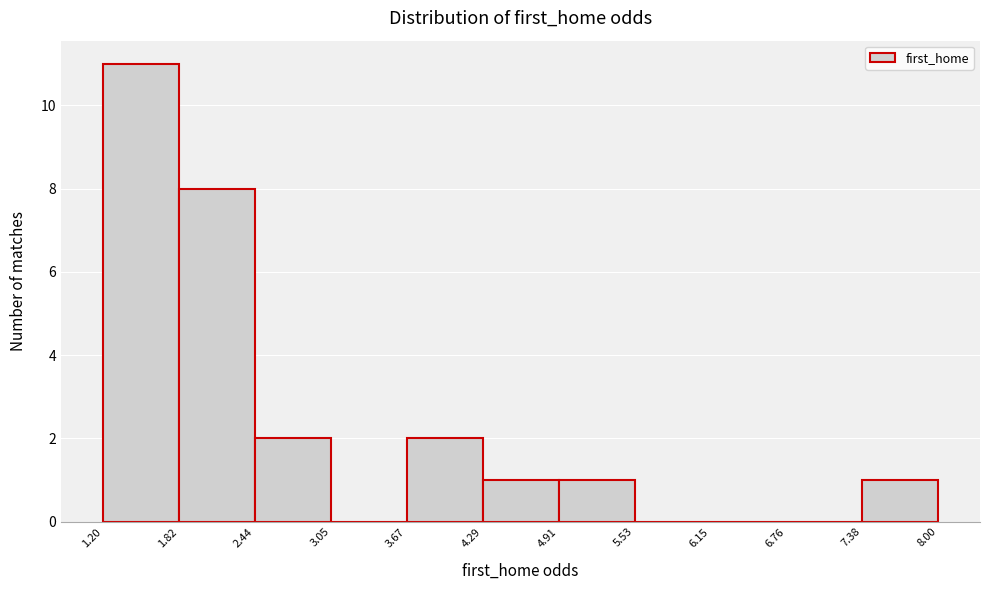

What is the height of the bar covering 7.38 to 8.00 on the x-axis? The values are not printed on the chart, so give them approximately, as read against the axis.

1